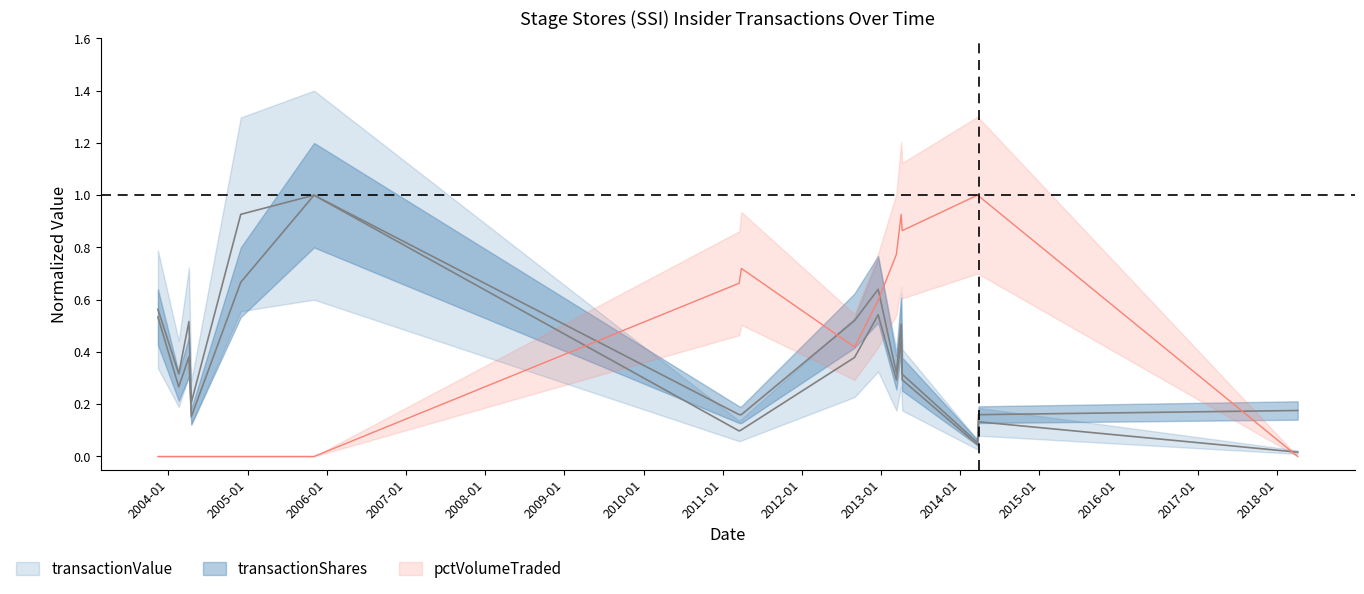

What position from the left is 2003-11-14?

1